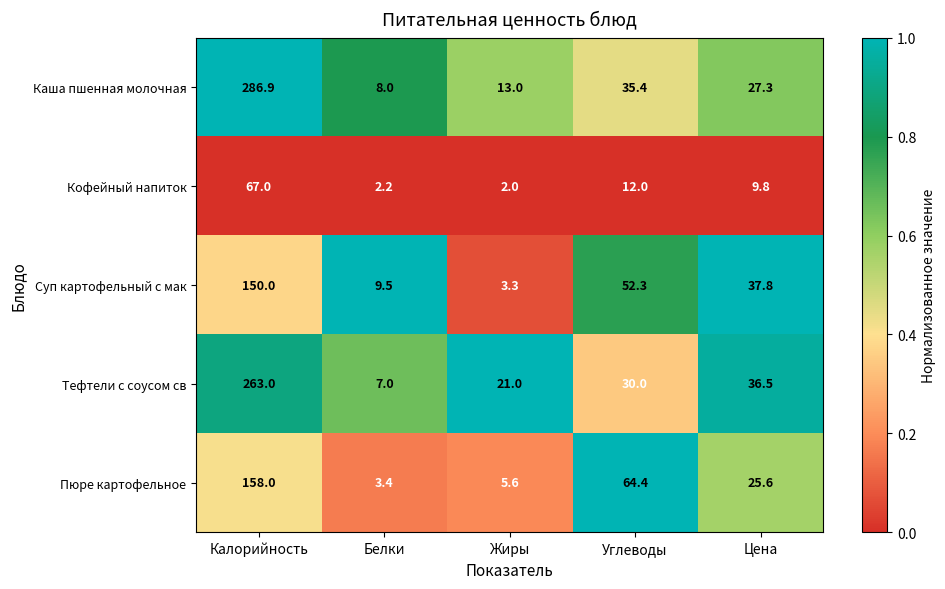

Which series changed the most between Жиры and Углеводы?

Пюре картофельное